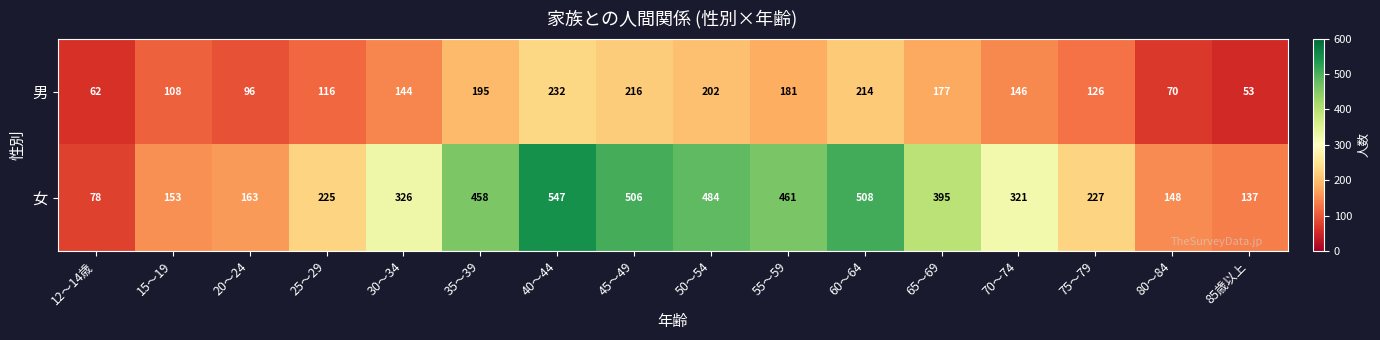

At which category is the sum across all series the highest?

40～44